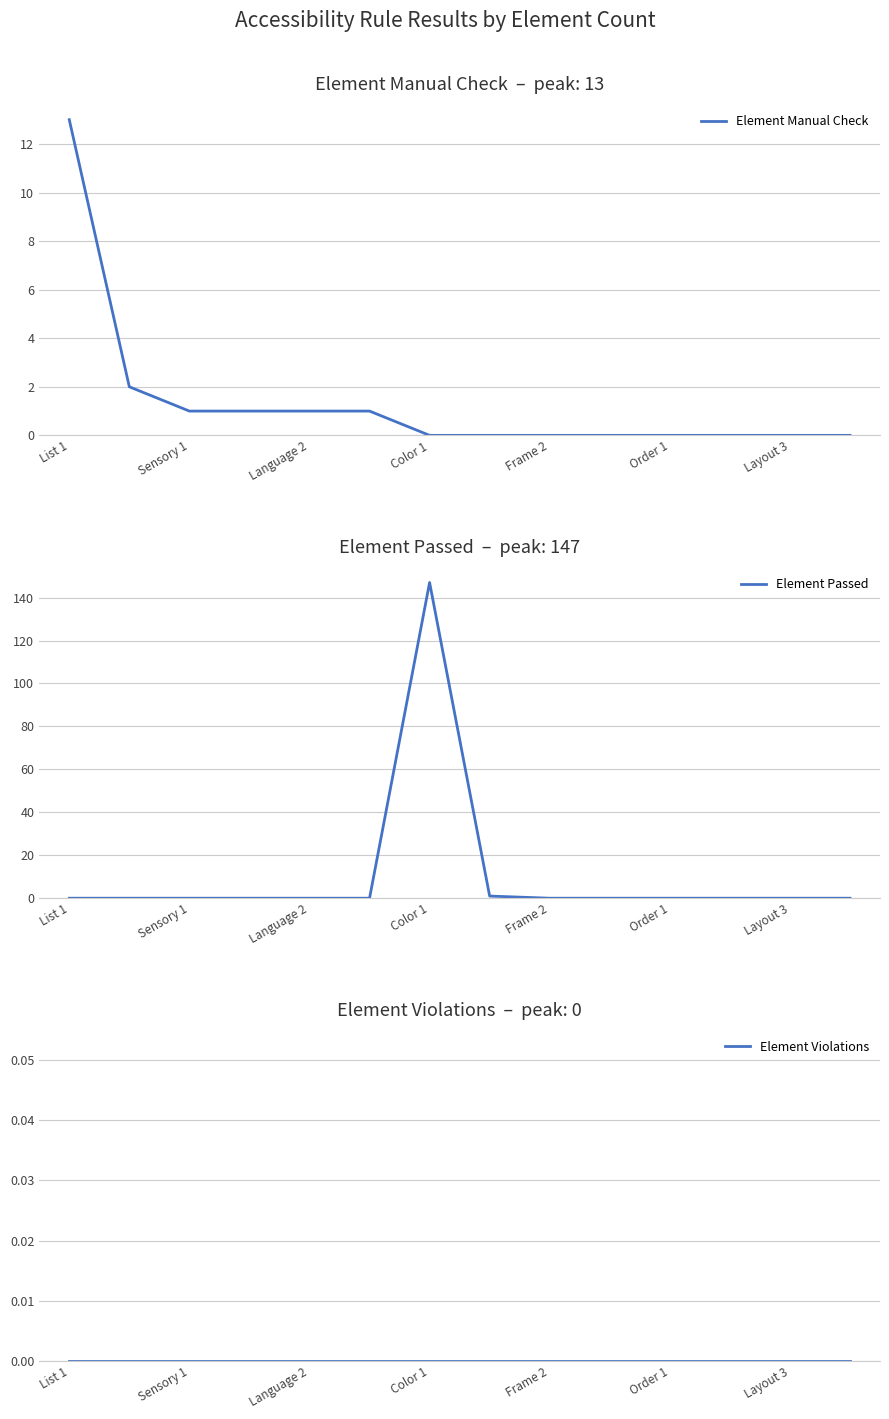

True or false: Element Manual Check has a value of 0 at Language 2.

False